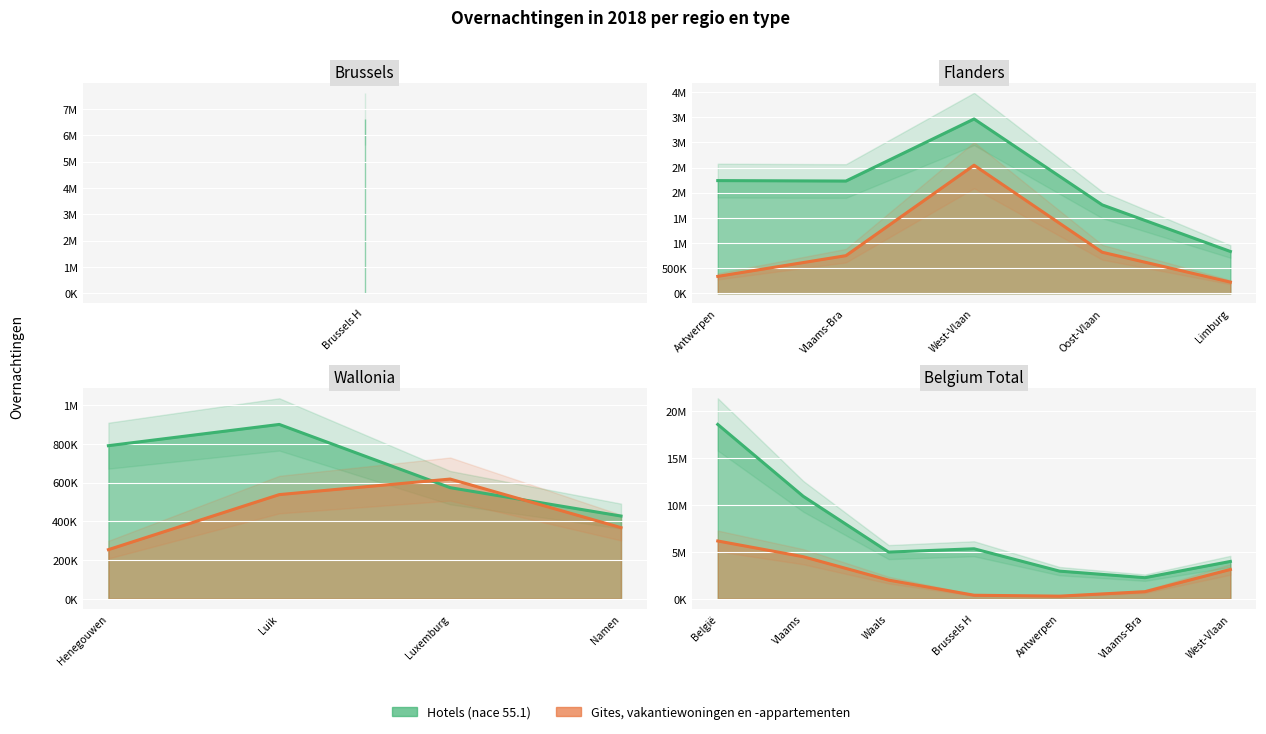

How many lines are shown in the chart?

2